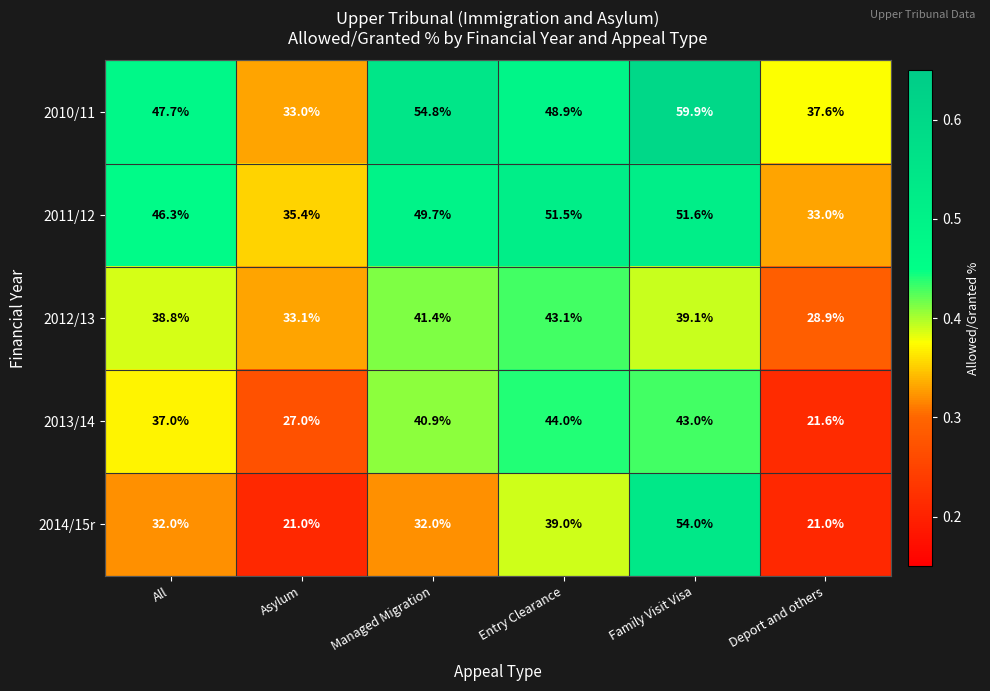

Which series has the widest spread of values?

2014/15r